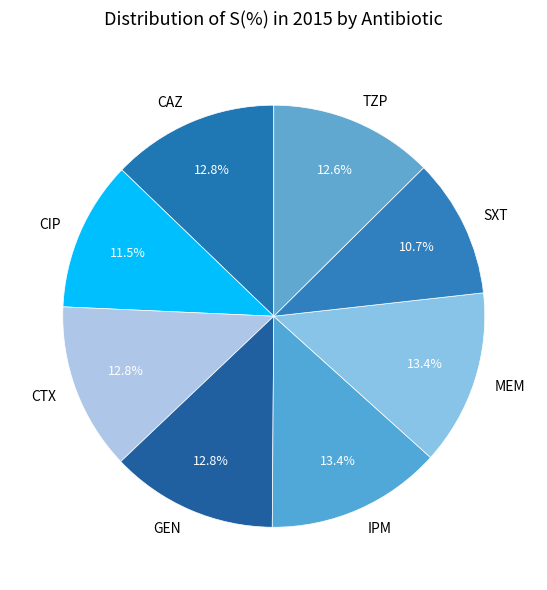

What is the smallest slice in the pie chart?

SXT